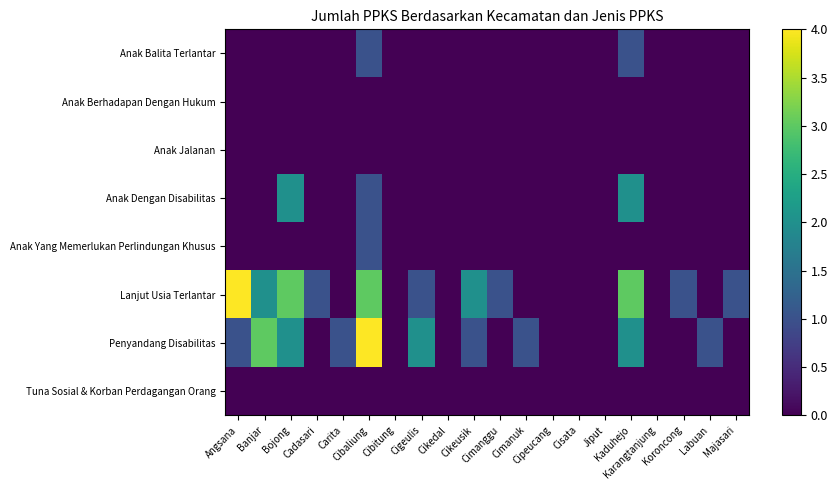

Reading right to left, extract all data points from this chart.

Anak Balita Terlantar: Majasari=0	Labuan=0	Koroncong=0	Karangtanjung=0	Kaduhejo=1	Jiput=0	Cisata=0	Cipeucang=0	Cimanuk=0	Cimanggu=0	Cikeusik=0	Cikedal=0	Cigeulis=0	Cibitung=0	Cibaliung=1	Carita=0	Cadasari=0	Bojong=0	Banjar=0	Angsana=0
Anak Berhadapan Dengan Hukum: Majasari=0	Labuan=0	Koroncong=0	Karangtanjung=0	Kaduhejo=0	Jiput=0	Cisata=0	Cipeucang=0	Cimanuk=0	Cimanggu=0	Cikeusik=0	Cikedal=0	Cigeulis=0	Cibitung=0	Cibaliung=0	Carita=0	Cadasari=0	Bojong=0	Banjar=0	Angsana=0
Anak Jalanan: Majasari=0	Labuan=0	Koroncong=0	Karangtanjung=0	Kaduhejo=0	Jiput=0	Cisata=0	Cipeucang=0	Cimanuk=0	Cimanggu=0	Cikeusik=0	Cikedal=0	Cigeulis=0	Cibitung=0	Cibaliung=0	Carita=0	Cadasari=0	Bojong=0	Banjar=0	Angsana=0
Anak Dengan Disabilitas: Majasari=0	Labuan=0	Koroncong=0	Karangtanjung=0	Kaduhejo=2	Jiput=0	Cisata=0	Cipeucang=0	Cimanuk=0	Cimanggu=0	Cikeusik=0	Cikedal=0	Cigeulis=0	Cibitung=0	Cibaliung=1	Carita=0	Cadasari=0	Bojong=2	Banjar=0	Angsana=0
Anak Yang Memerlukan Perlindungan Khusus: Majasari=0	Labuan=0	Koroncong=0	Karangtanjung=0	Kaduhejo=0	Jiput=0	Cisata=0	Cipeucang=0	Cimanuk=0	Cimanggu=0	Cikeusik=0	Cikedal=0	Cigeulis=0	Cibitung=0	Cibaliung=1	Carita=0	Cadasari=0	Bojong=0	Banjar=0	Angsana=0
Lanjut Usia Terlantar: Majasari=1	Labuan=0	Koroncong=1	Karangtanjung=0	Kaduhejo=3	Jiput=0	Cisata=0	Cipeucang=0	Cimanuk=0	Cimanggu=1	Cikeusik=2	Cikedal=0	Cigeulis=1	Cibitung=0	Cibaliung=3	Carita=0	Cadasari=1	Bojong=3	Banjar=2	Angsana=4
Penyandang Disabilitas: Majasari=0	Labuan=1	Koroncong=0	Karangtanjung=0	Kaduhejo=2	Jiput=0	Cisata=0	Cipeucang=0	Cimanuk=1	Cimanggu=0	Cikeusik=1	Cikedal=0	Cigeulis=2	Cibitung=0	Cibaliung=4	Carita=1	Cadasari=0	Bojong=2	Banjar=3	Angsana=1
Tuna Sosial & Korban Perdagangan Orang: Majasari=0	Labuan=0	Koroncong=0	Karangtanjung=0	Kaduhejo=0	Jiput=0	Cisata=0	Cipeucang=0	Cimanuk=0	Cimanggu=0	Cikeusik=0	Cikedal=0	Cigeulis=0	Cibitung=0	Cibaliung=0	Carita=0	Cadasari=0	Bojong=0	Banjar=0	Angsana=0